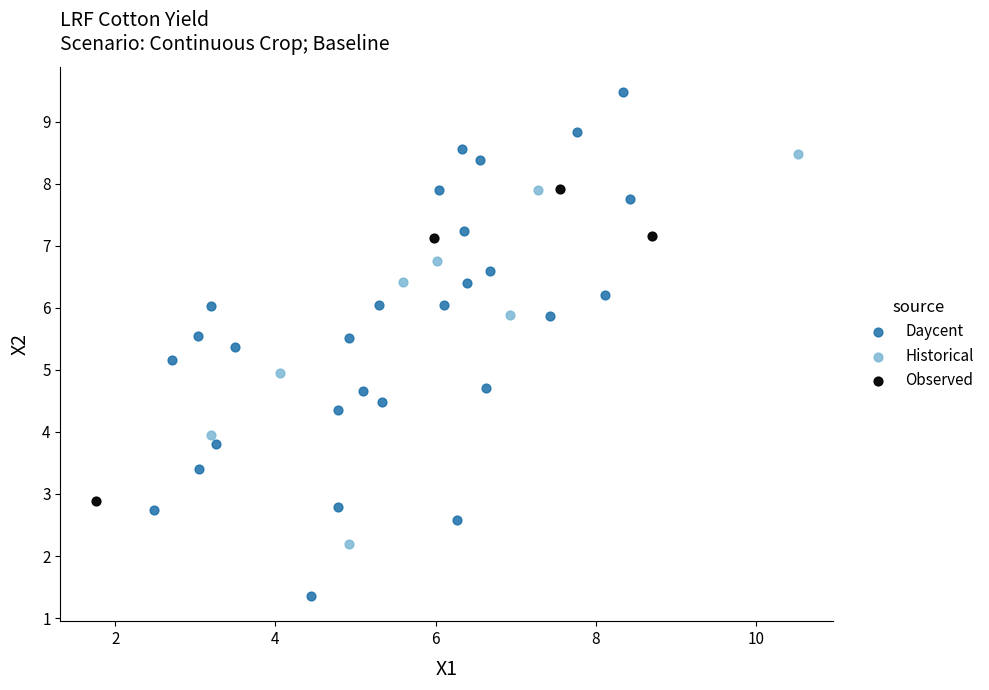

What are all the series names shown in the legend?

Daycent, Historical, Observed